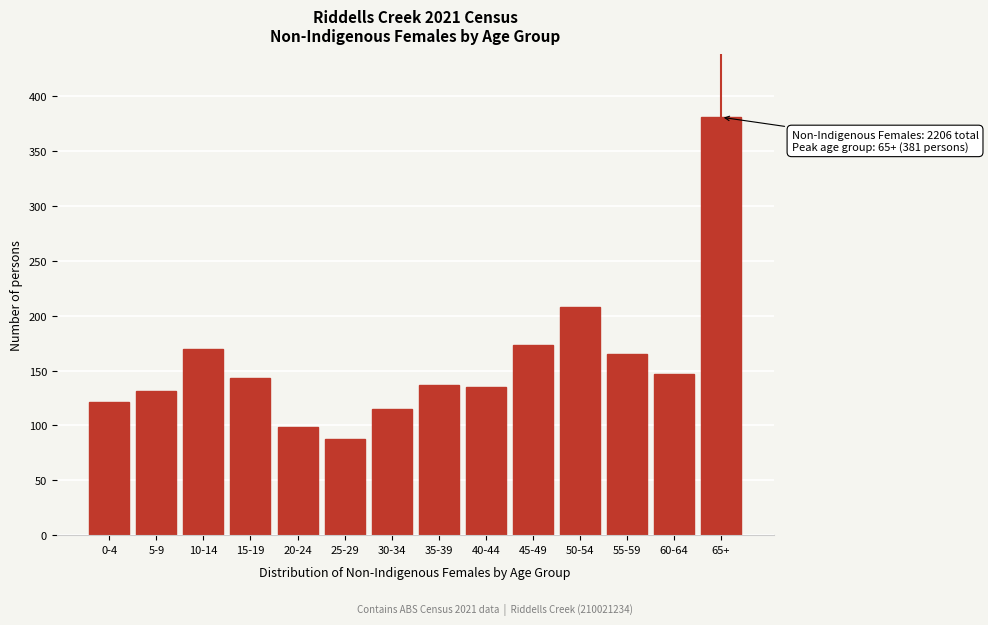

Reading right to left, transcribe all the data shown in this chart.

65+=381	60-64=147	55-59=165	50-54=208	45-49=173	40-44=135	35-39=137	30-34=115	25-29=88	20-24=99	15-19=143	10-14=170	5-9=131	0-4=121